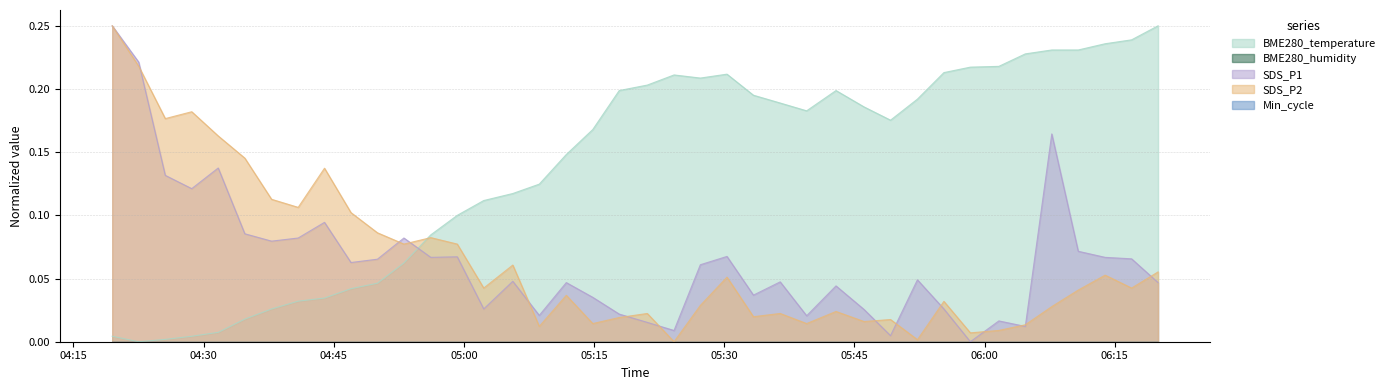

True or false: BME280_temperature has a value of 0.2 at 2022/08/30 05:42:53.

True